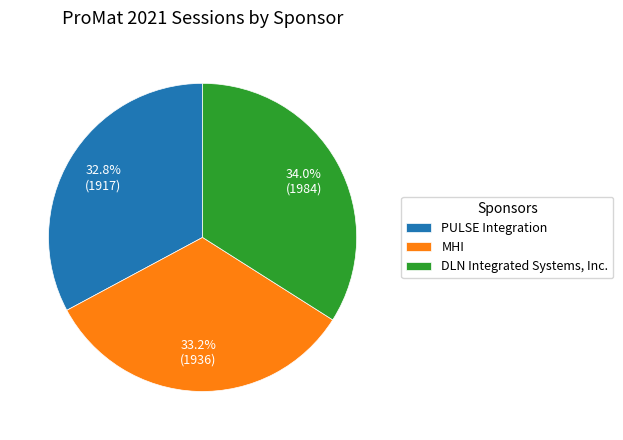

Is there a majority slice in this chart?

No